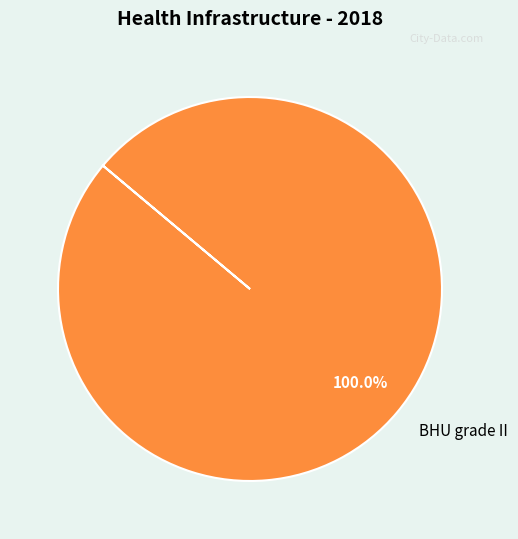

What is the majority slice?

BHU grade II